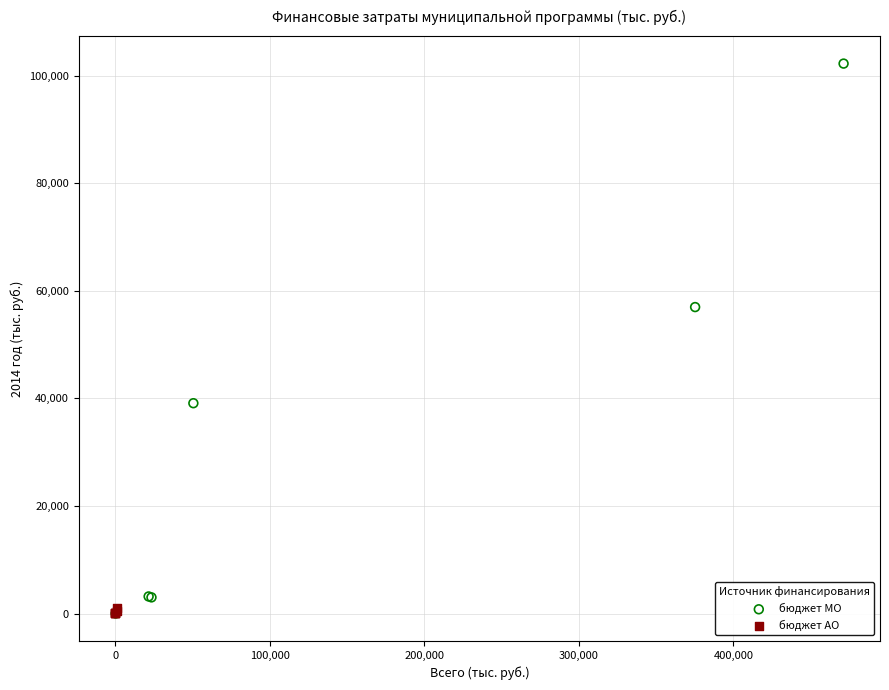

Which series contains the highest Y value?

бюджет МО